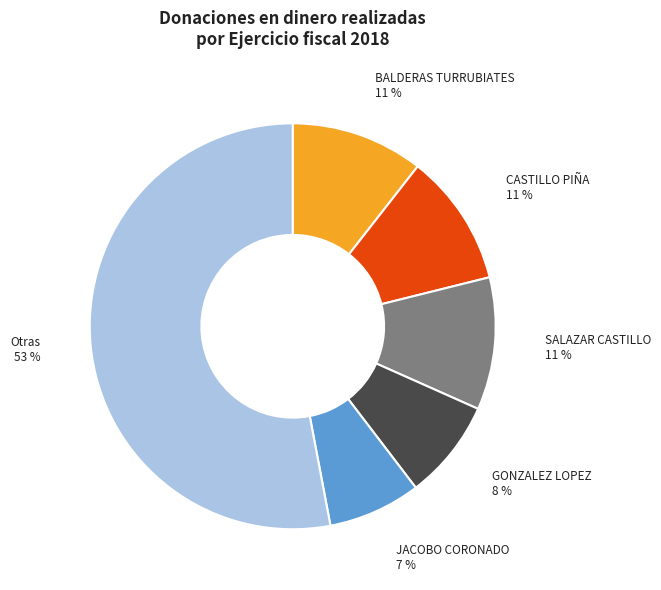

To the nearest percent, what percentage of the pie is SALAZAR CASTILLO?

11%